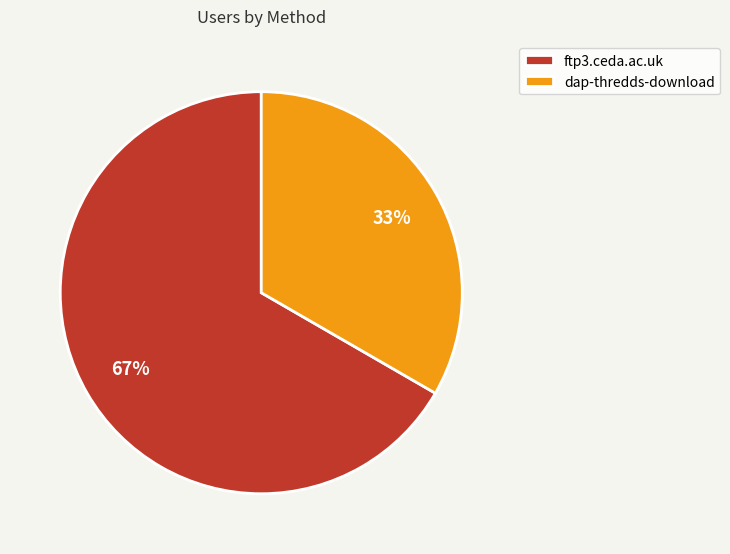

What percentage is the ftp3.ceda.ac.uk slice, to the nearest percent?

67%